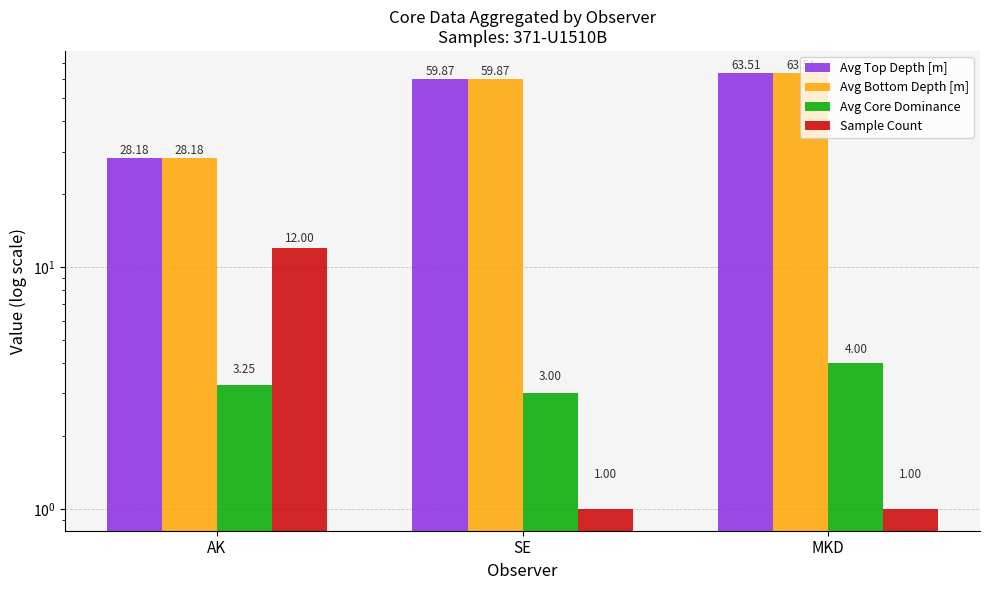

What is the label of the 2nd bar from the right?

SE